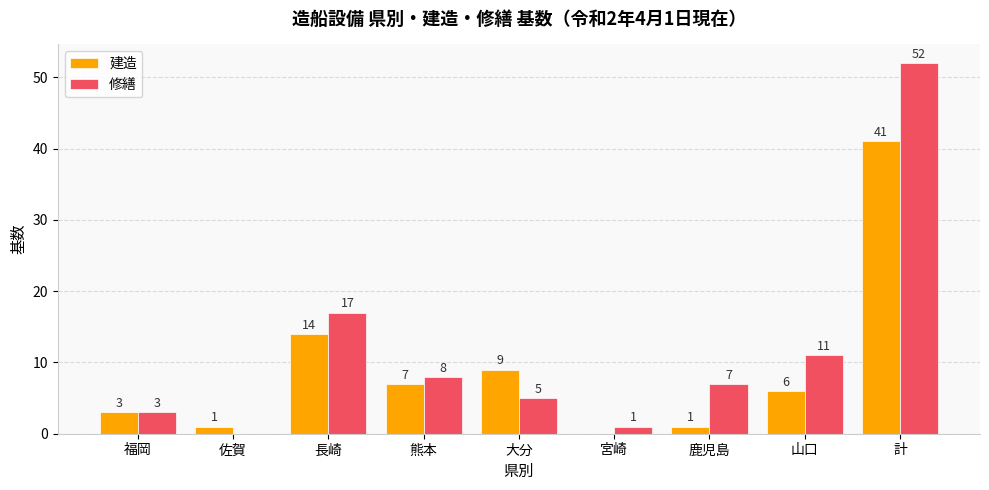

How many positive values does the 建造 series have?

8